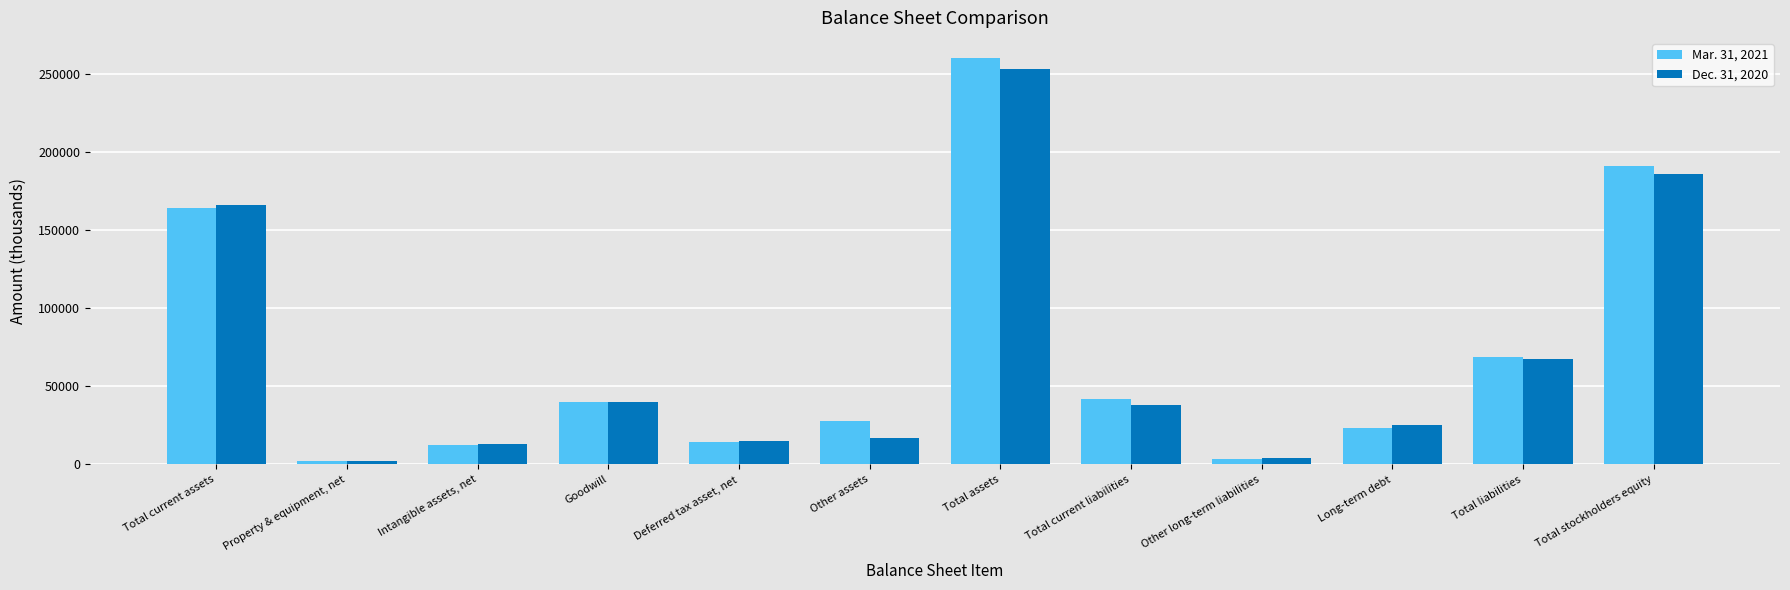

Is it true that Dec. 31, 2020 equals 15180 at Deferred tax asset, net?

True